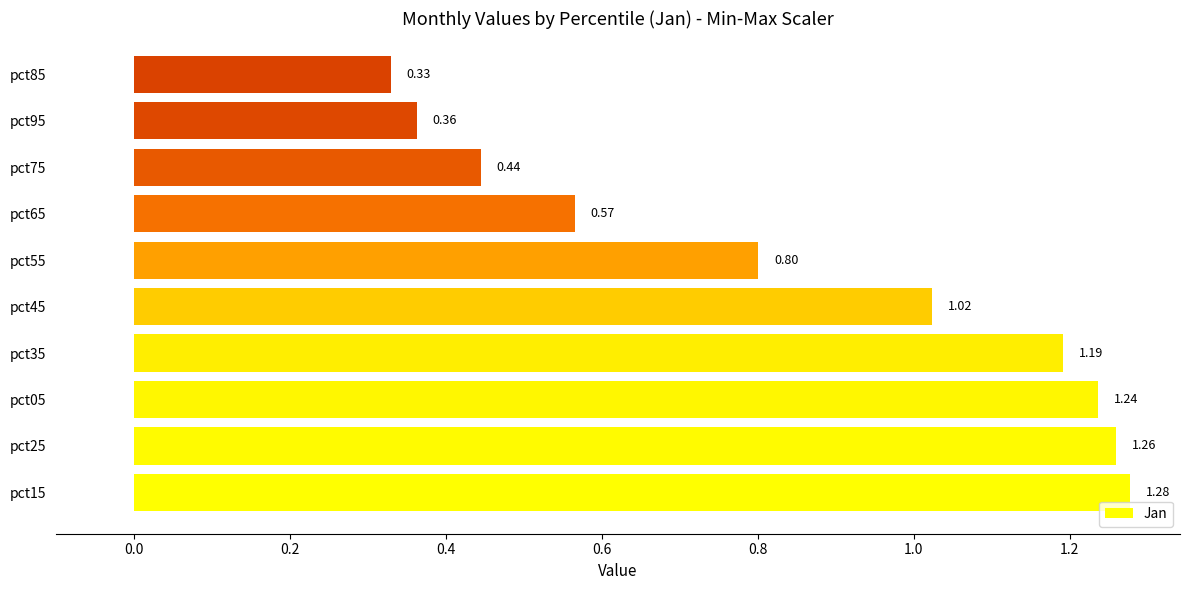

Which label corresponds to the largest value in the chart?

pct15